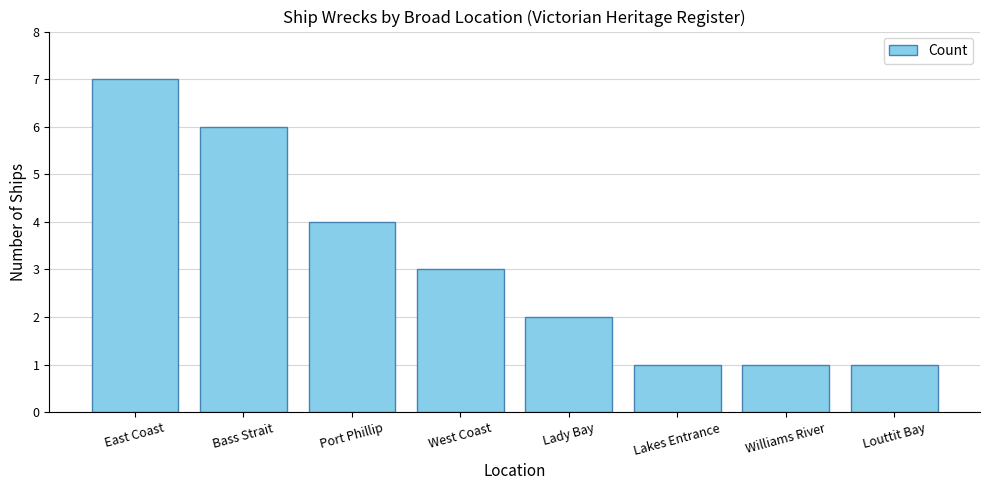

What is the sum of the values at Bass Strait and Louttit Bay?

7